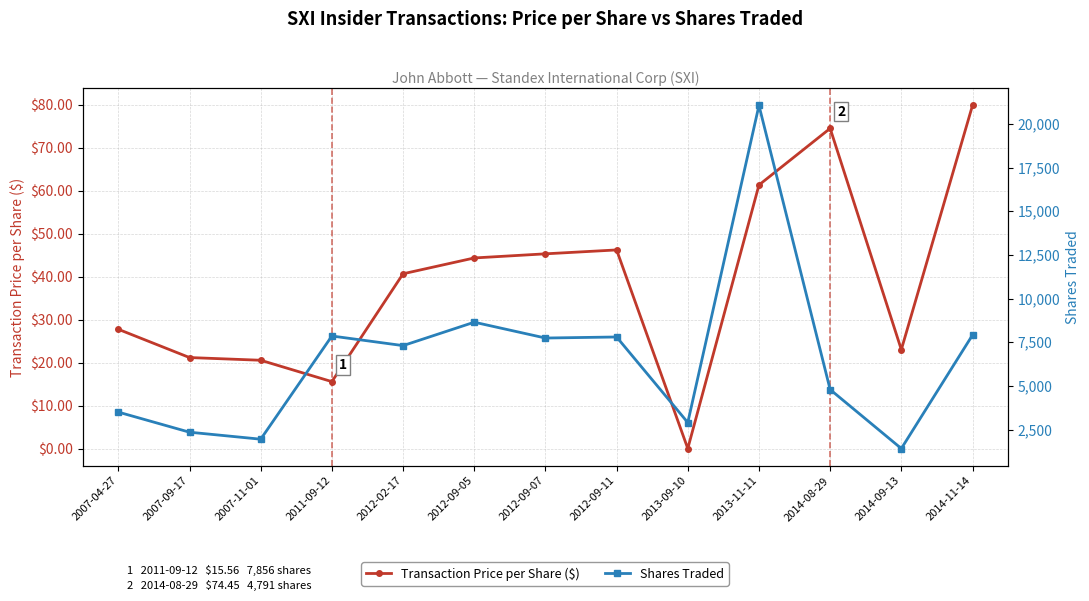

What are all the series names shown in the legend?

Transaction Price per Share ($), Shares Traded